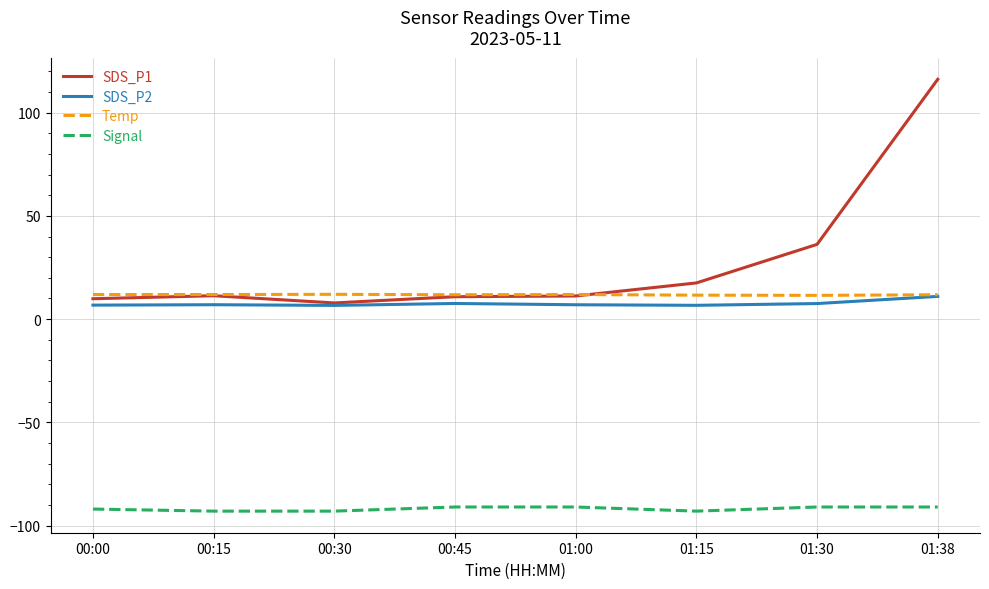

What is the average value of the Temp series?

11.8